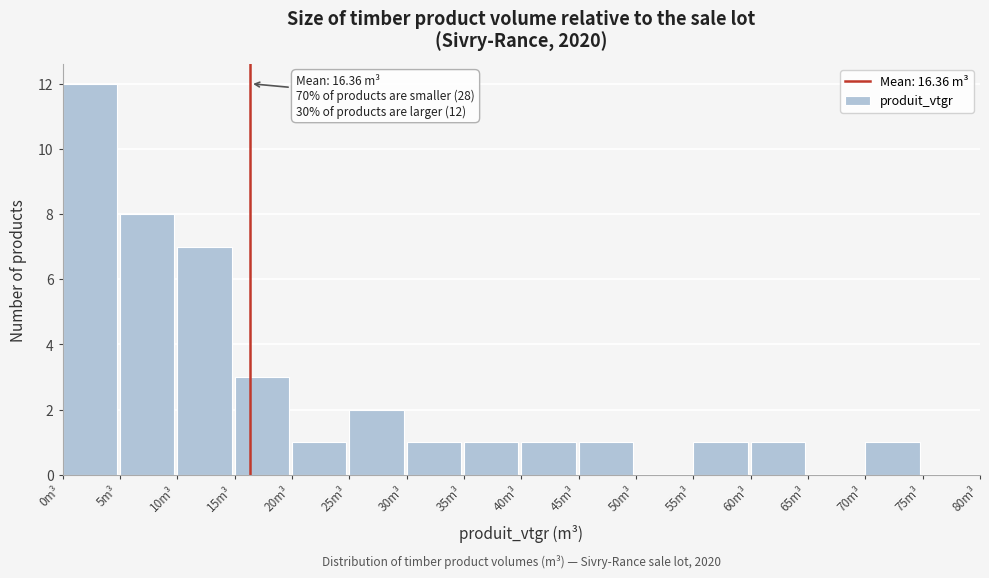

Over which range of the x-axis is the bar tallest?

0 to 5